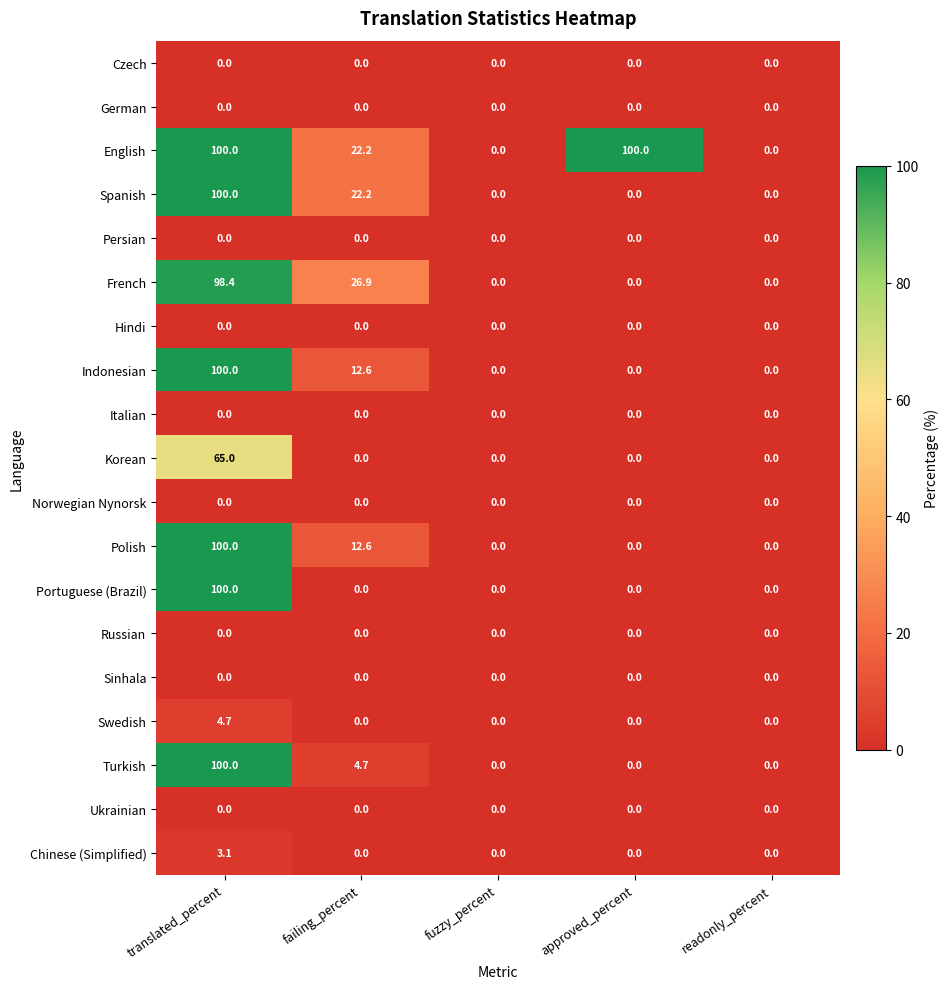

What is the difference between the Spanish values at fuzzy_percent and translated_percent?

100.0